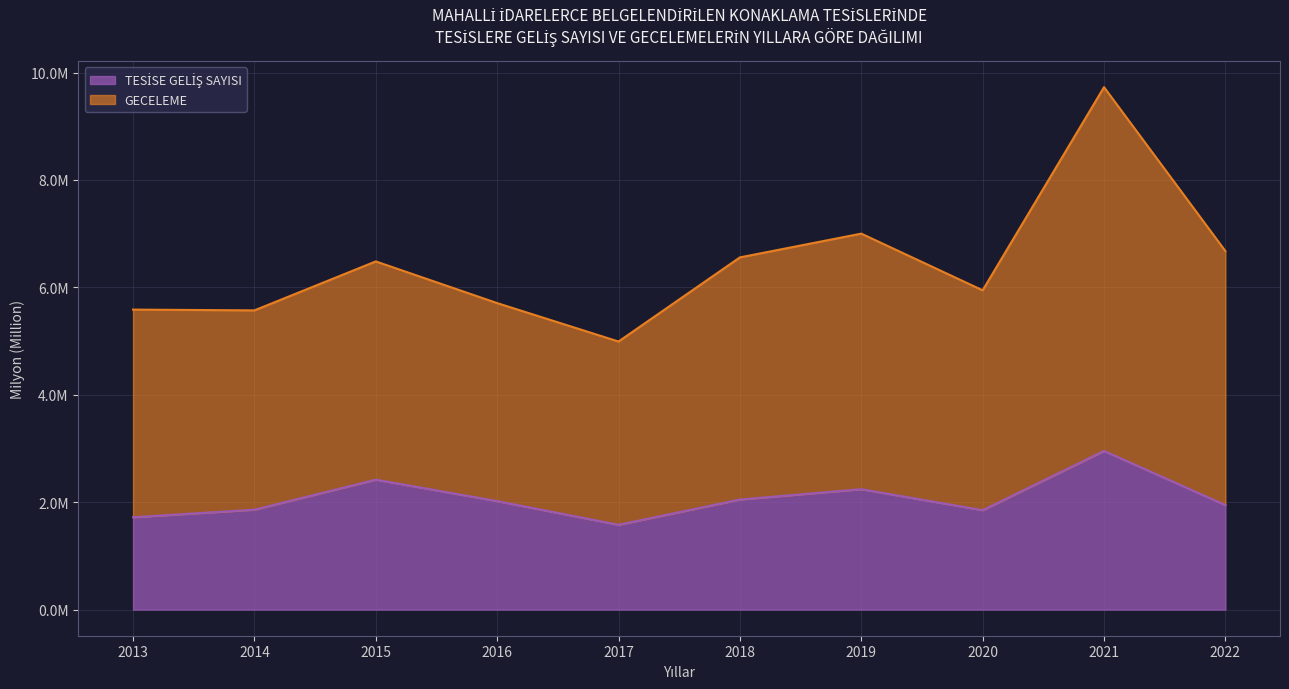

Reading left to right, transcribe all the data shown in this chart.

TESİSE GELİŞ SAYISI: 1.7	1.9	2.4	2.0	1.6	2.0	2.2	1.9	3.0	1.9
GECELEME: 5.6	5.6	6.5	5.7	5.0	6.6	7.0	5.9	9.7	6.7